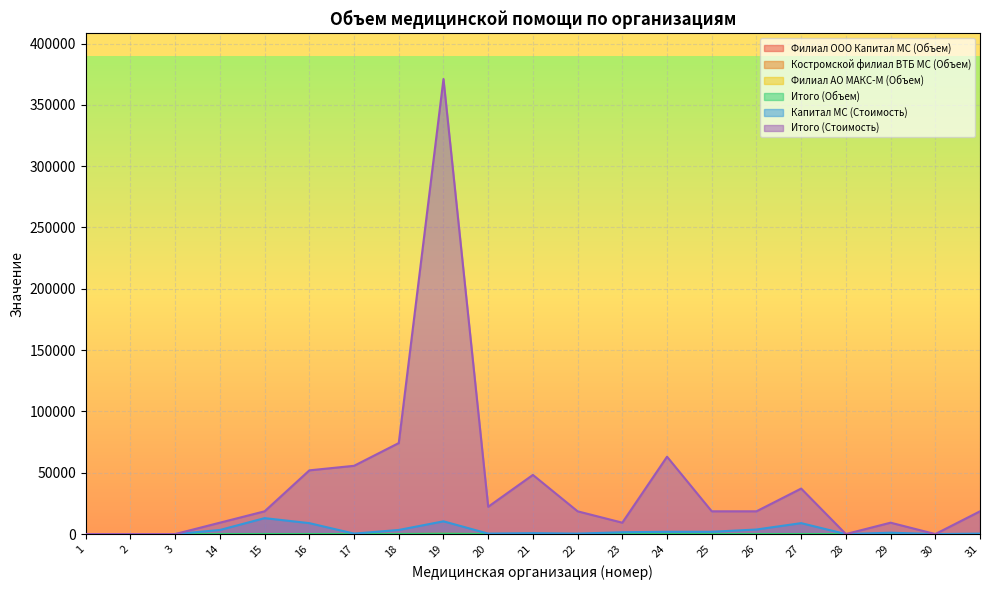

What is the difference between the second highest and second lowest values in the Капитал МС (Стоимость) series?

10390.8